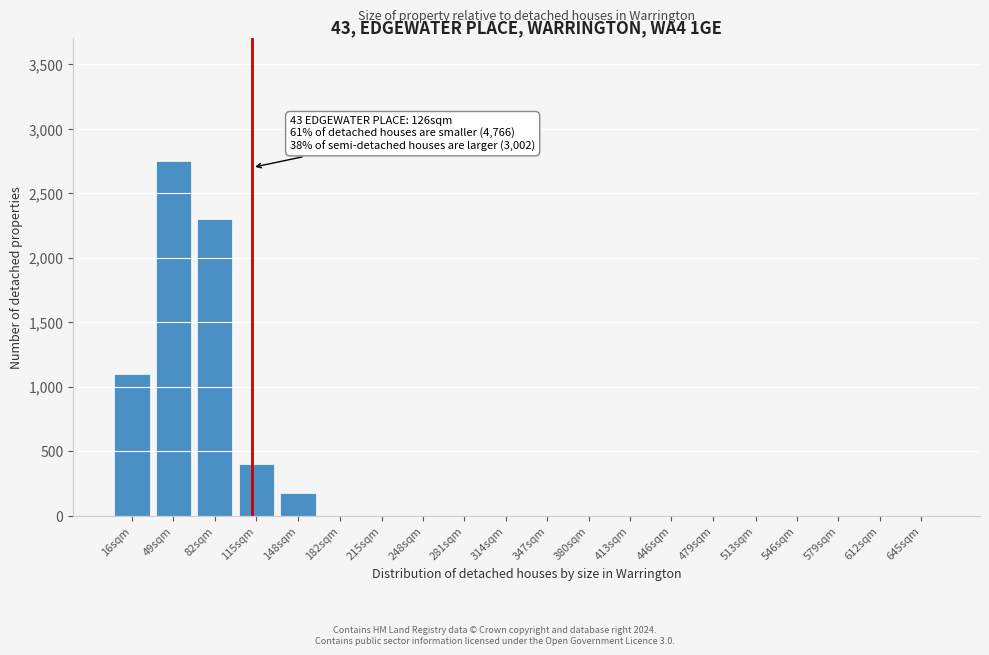

Reading right to left, what are all the values shown in this chart?

645sqm=0	612sqm=0	579sqm=0	546sqm=0	513sqm=0	479sqm=0	446sqm=0	413sqm=0	380sqm=0	347sqm=0	314sqm=0	281sqm=0	248sqm=0	215sqm=0	182sqm=0	148sqm=175	115sqm=400	82sqm=2300	49sqm=2750	16sqm=1100